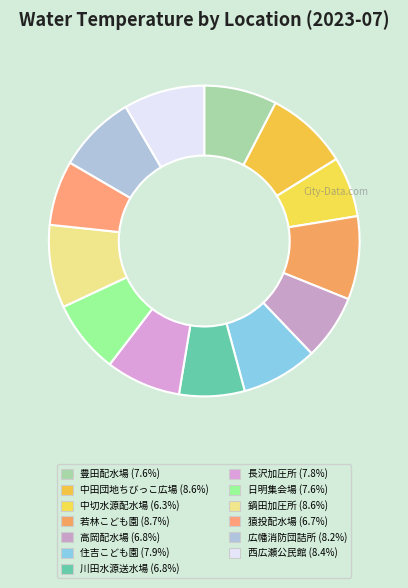

How many segments does this pie chart have?

13